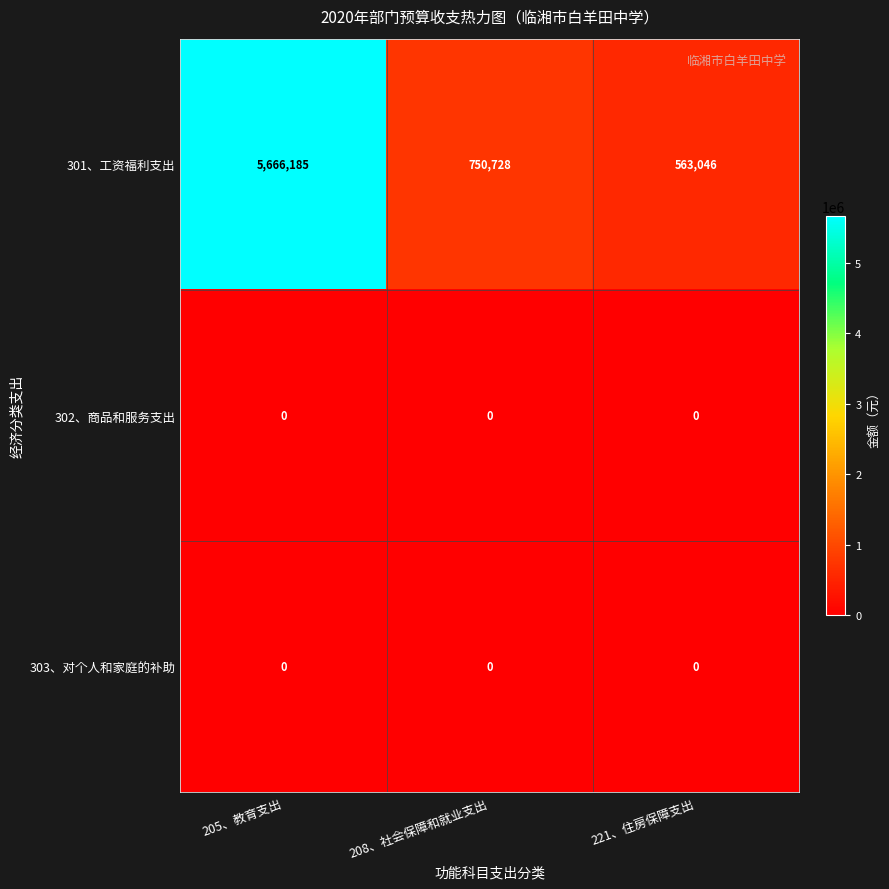

Between 208、社会保障和就业支出 and 221、住房保障支出, which series saw the biggest shift?

301、工资福利支出